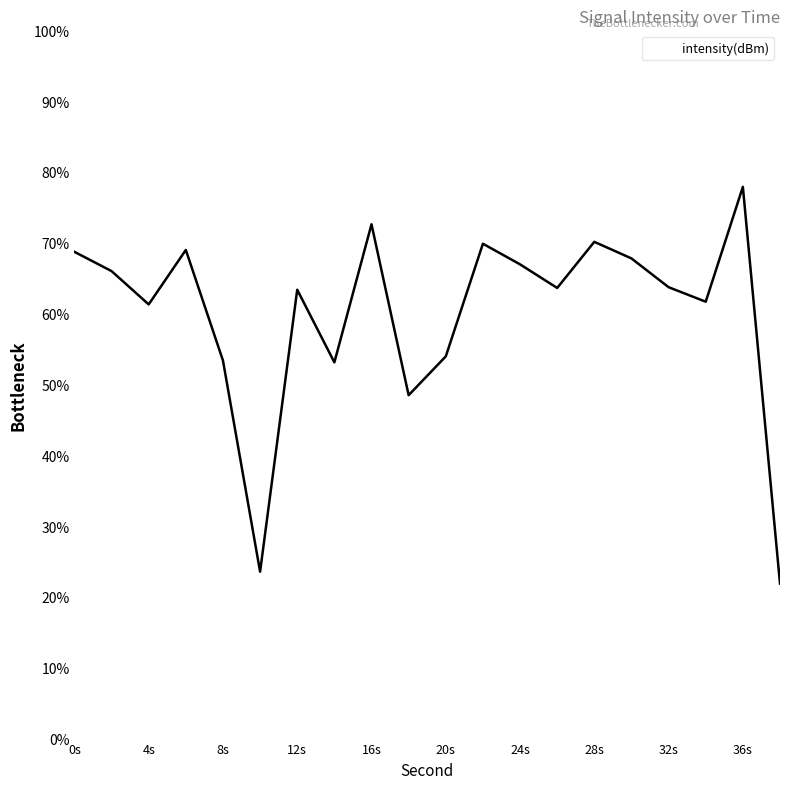

What is the greatest value displayed?

77.9